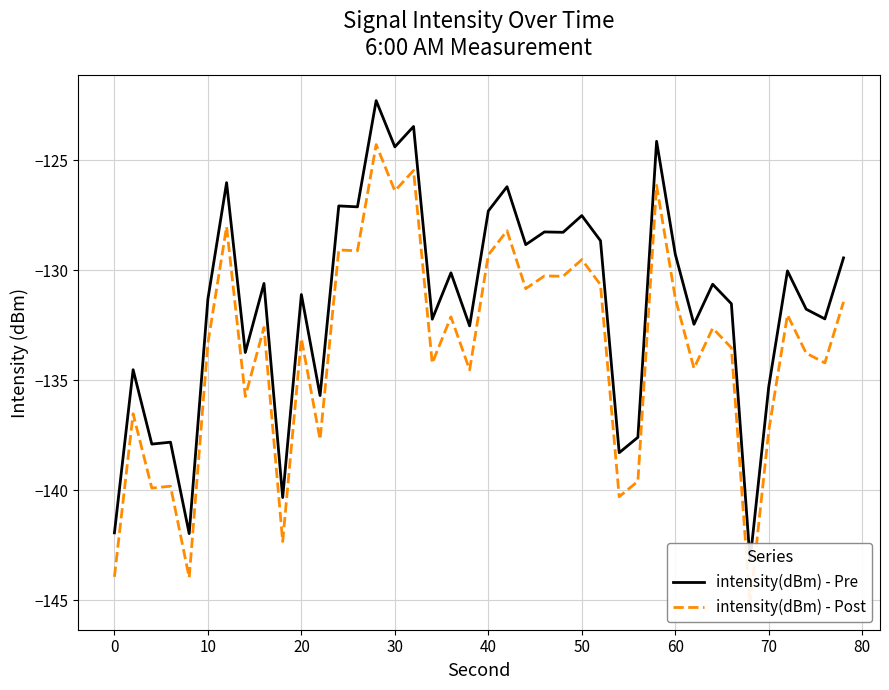

True or false: intensity(dBm) - Pre has more than 1 interior local peaks.

True